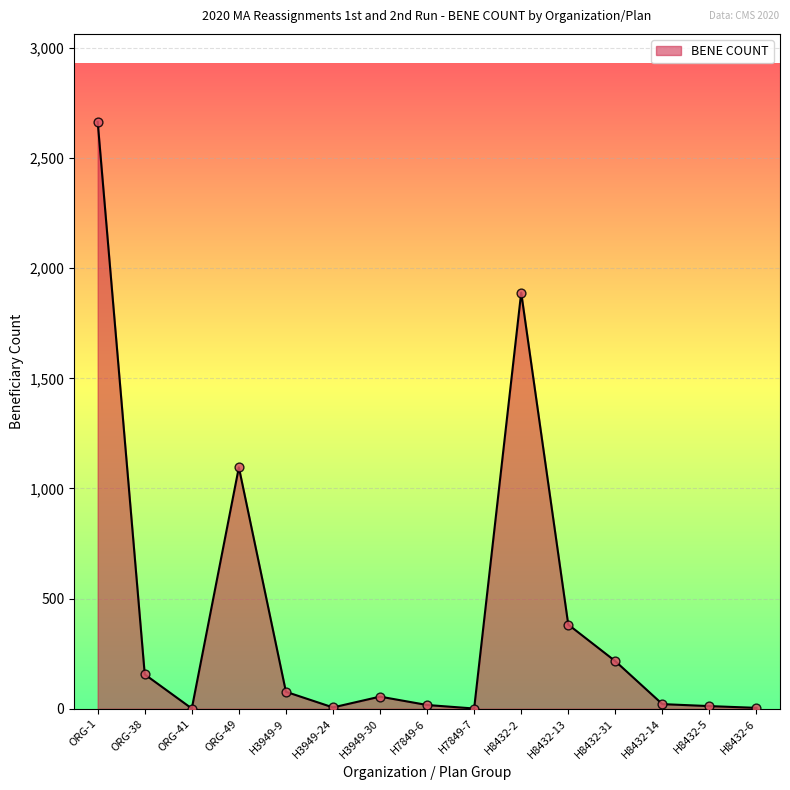

What is the change in value from ORG-38 to H3949-24?

-150